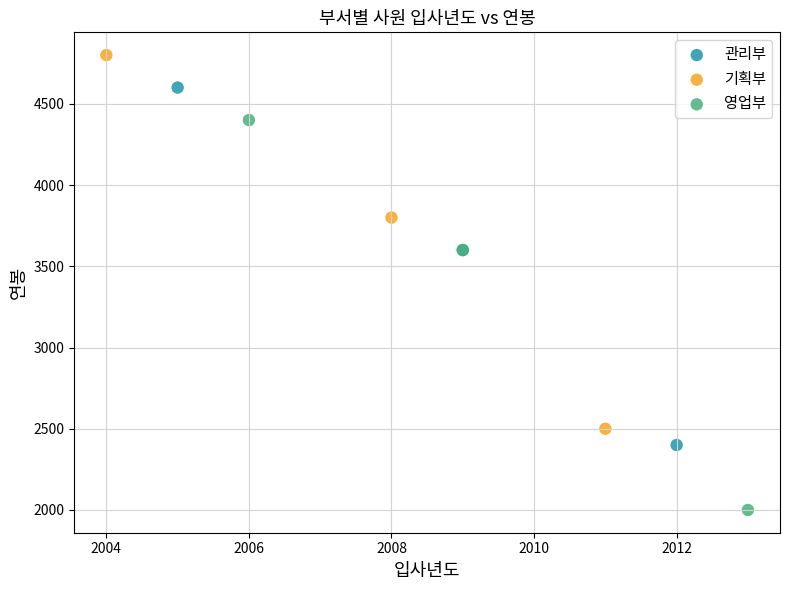

Which series reaches the maximum Y coordinate?

기획부